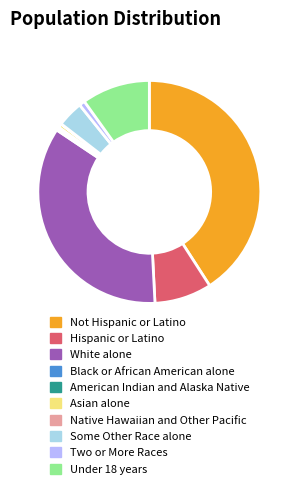

The White alone slice represents 50% of the pie. True or false?

False